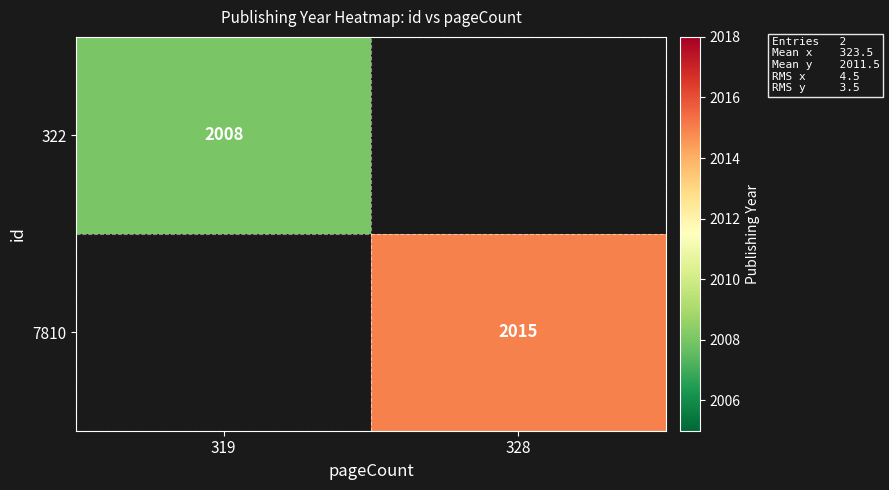

What is the minimum value shown in the chart?

2008.0